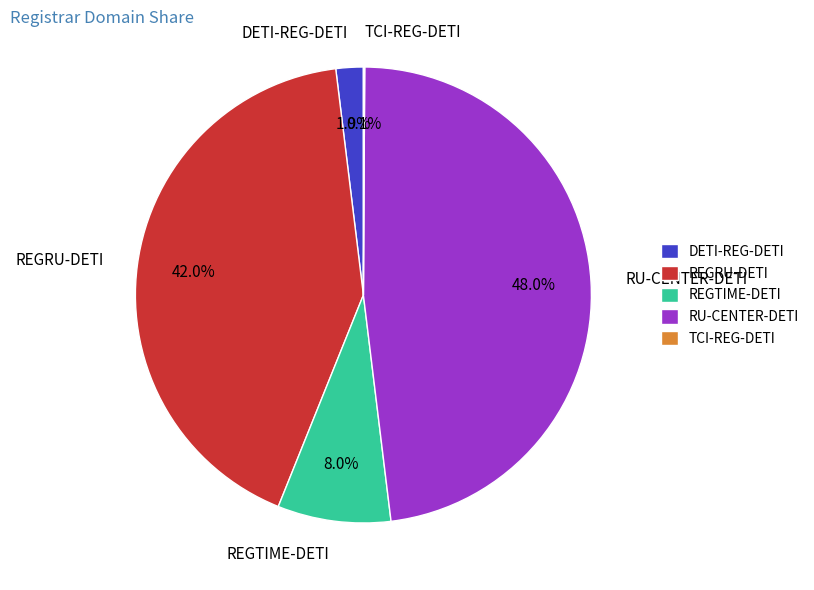

Which category has the biggest portion of the pie?

RU-CENTER-DETI